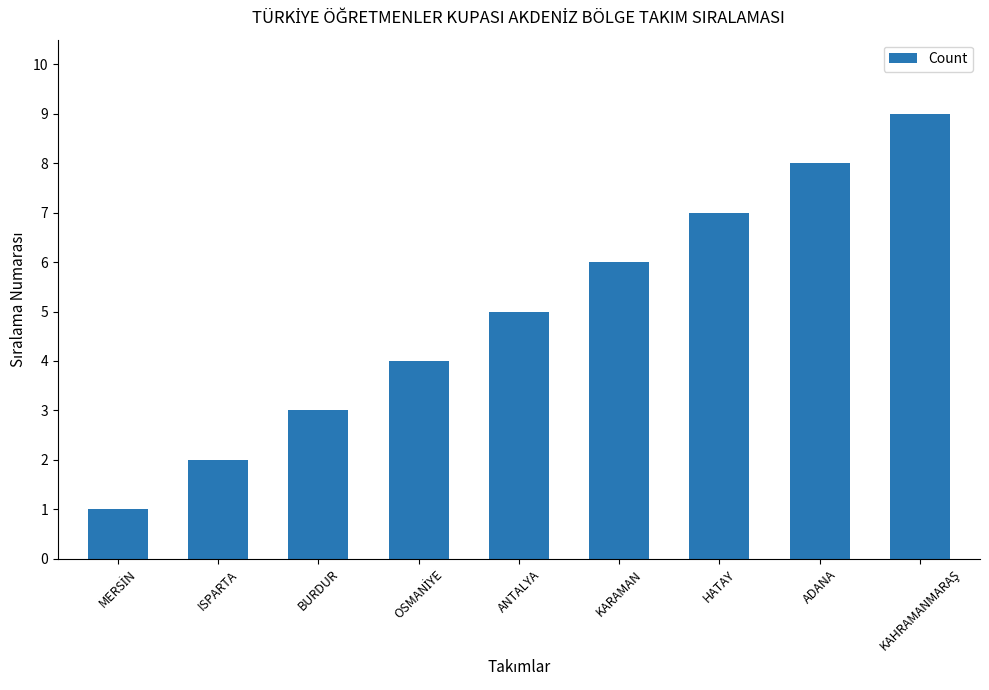

What is the label of the 2nd bar from the left?

ISPARTA